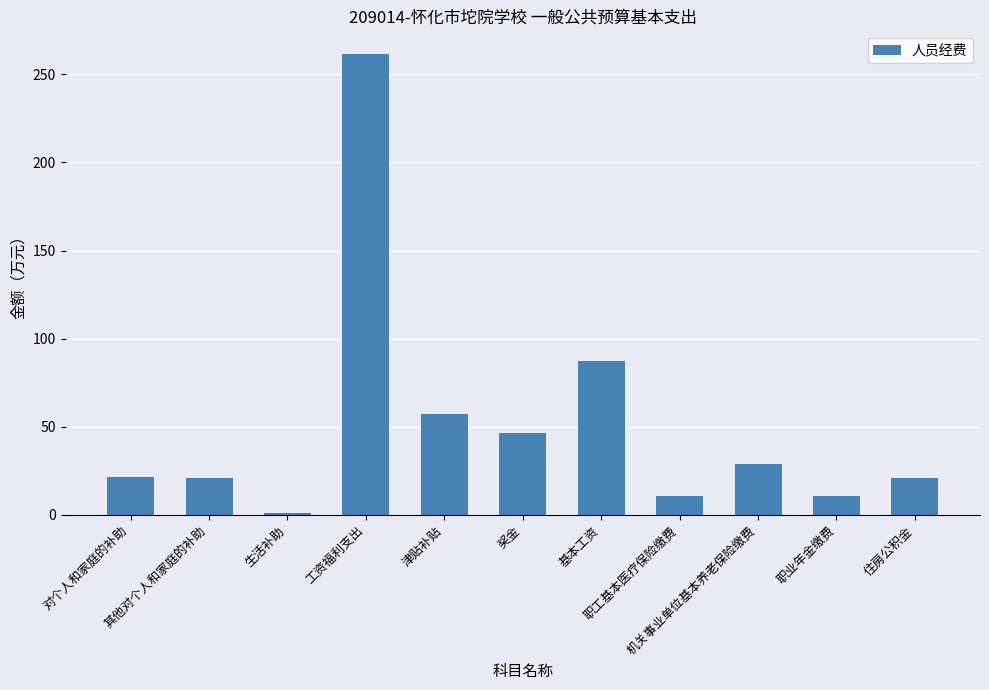

What is the value of the 8th bar from the left?

10.9